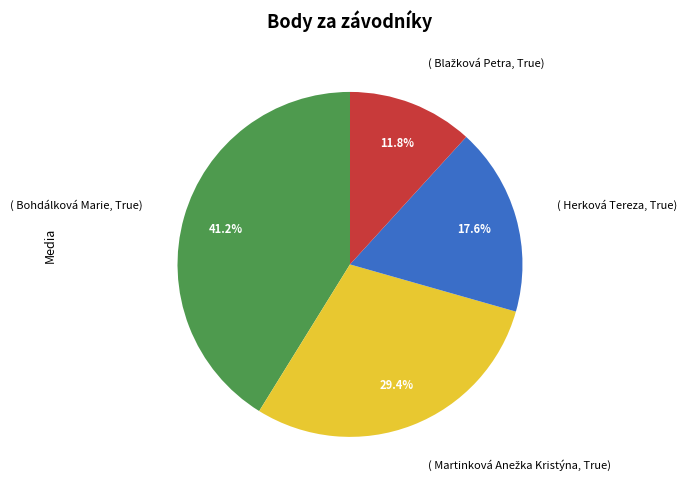

How many slices are in this pie chart?

4